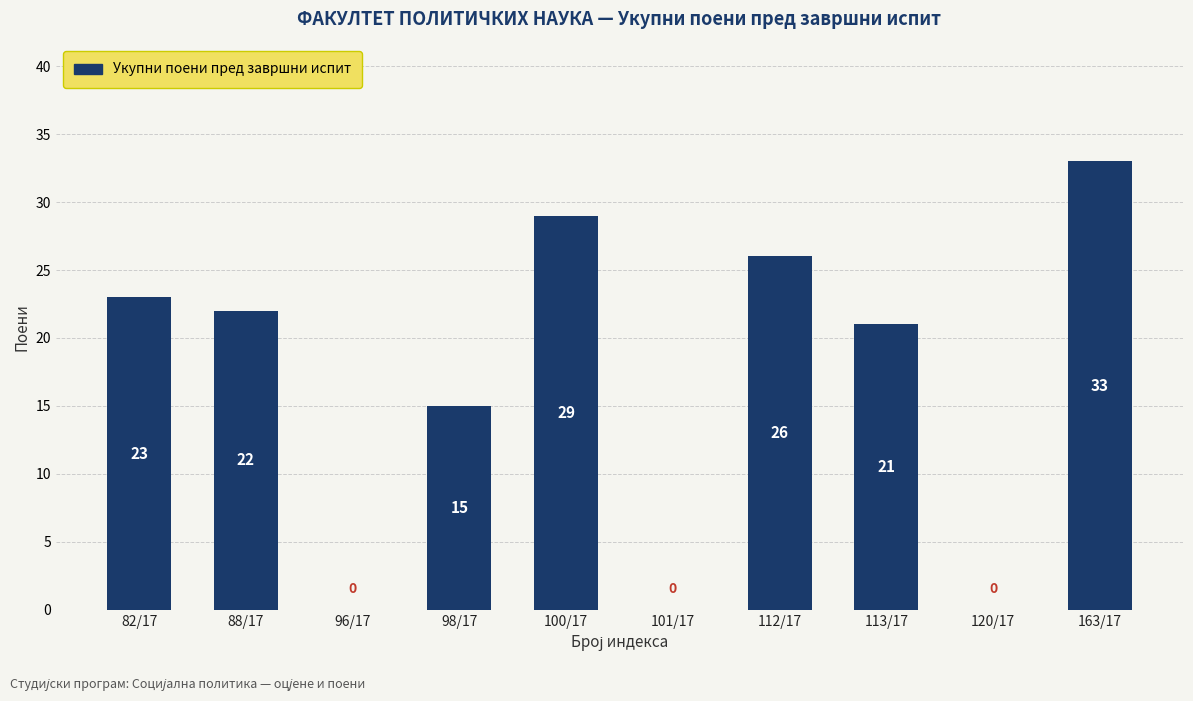

Between 163/17 and 82/17, which is larger?

163/17